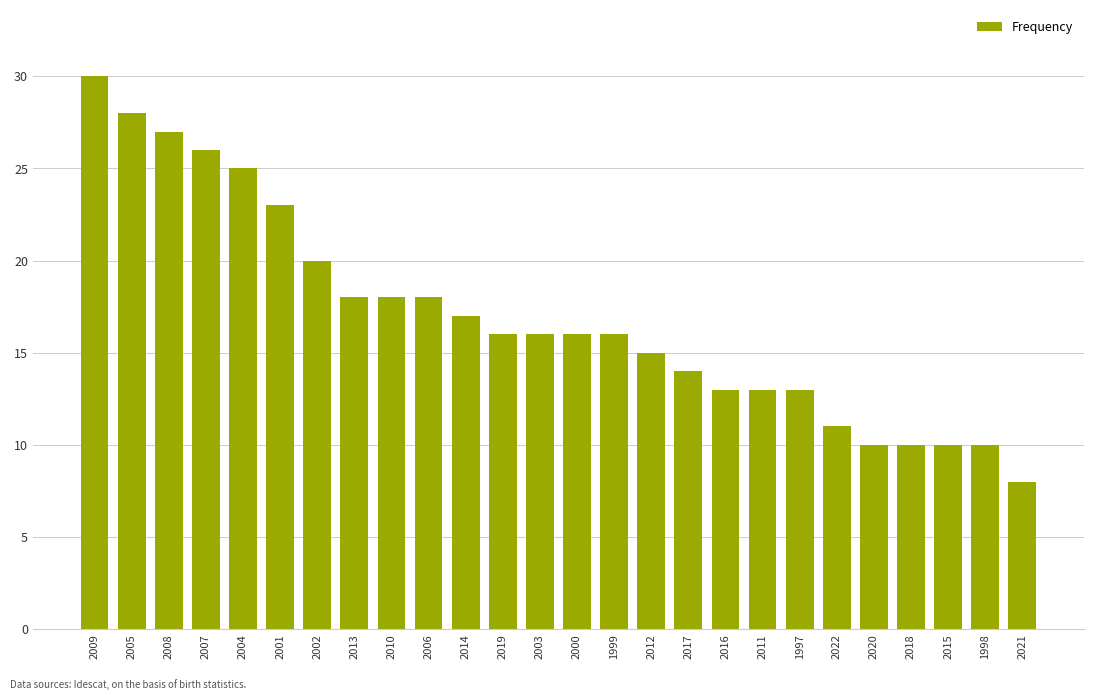

At which category does the chart reach its minimum across all series?

2021